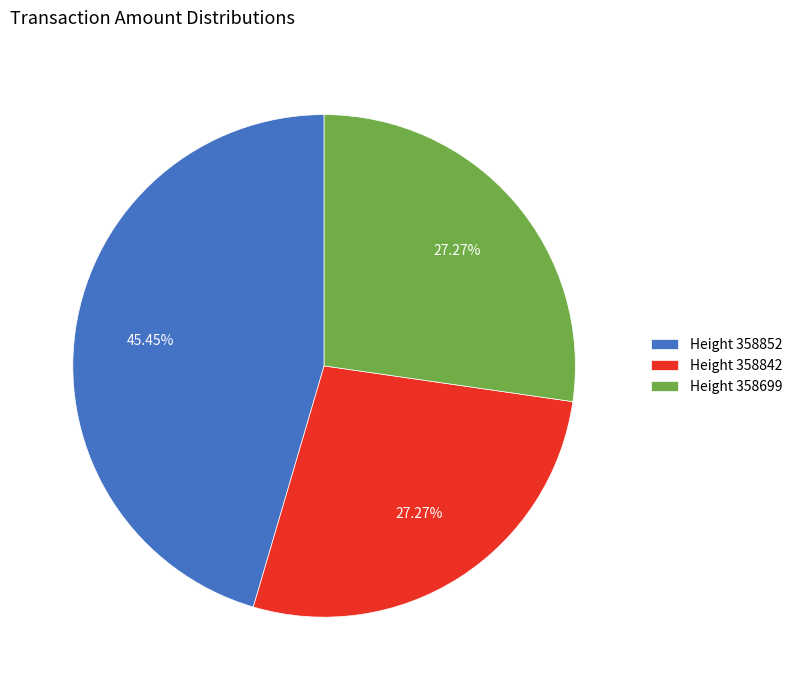

Combined, do Height 358699 and Height 358842 account for over 50%?

Yes